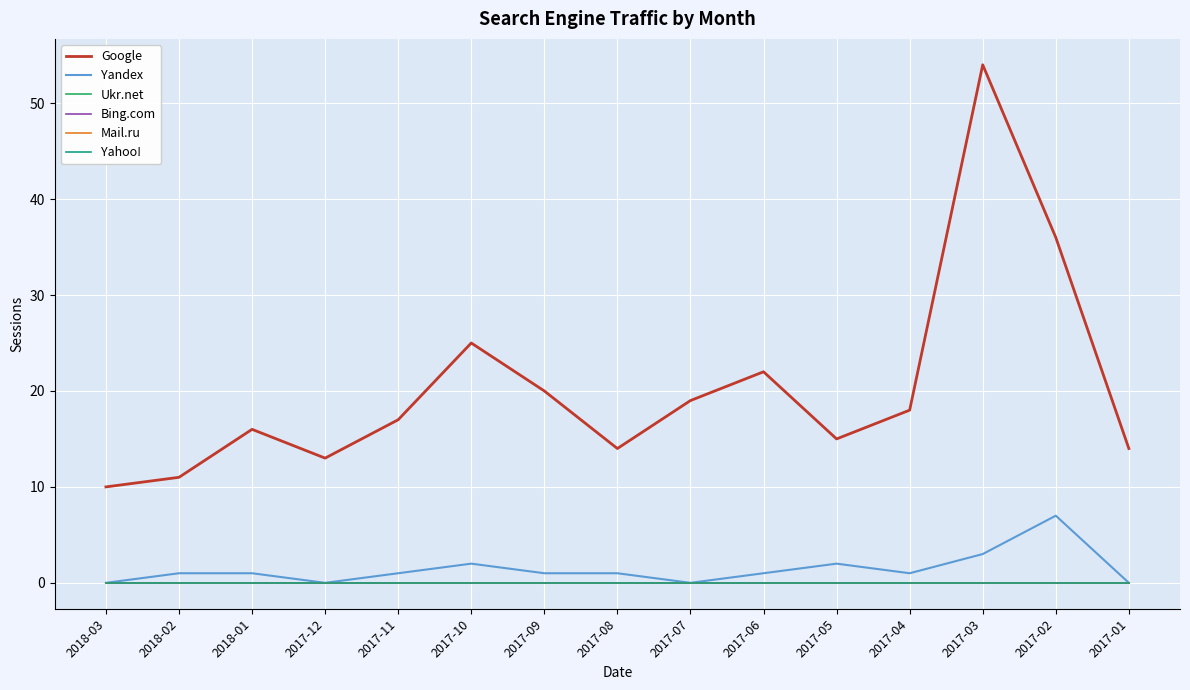

Which label corresponds to the smallest value in the chart?

2018-03